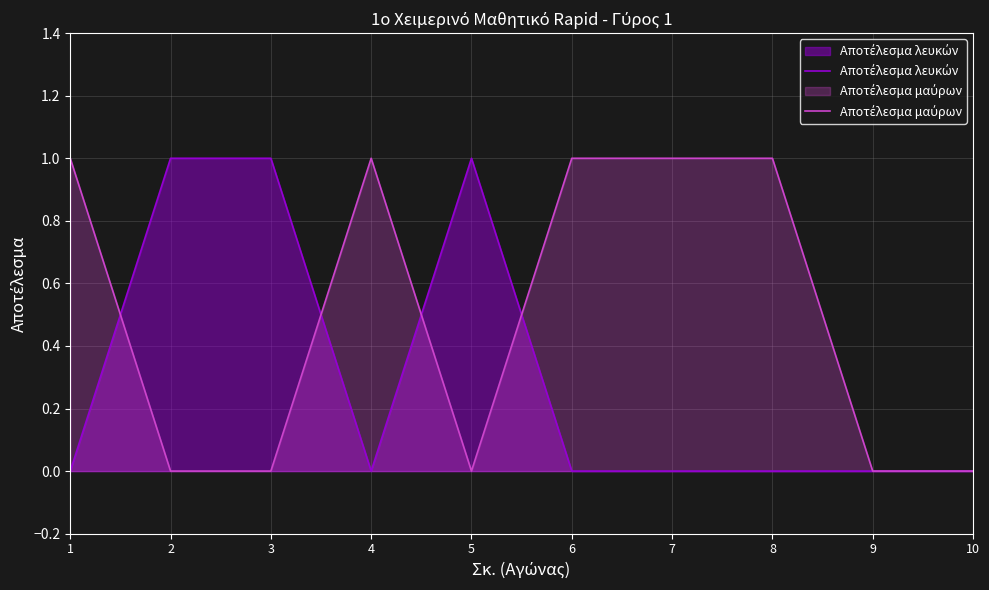

What is the sum of the Αποτέλεσμα μαύρων values at 3 and 4?

1